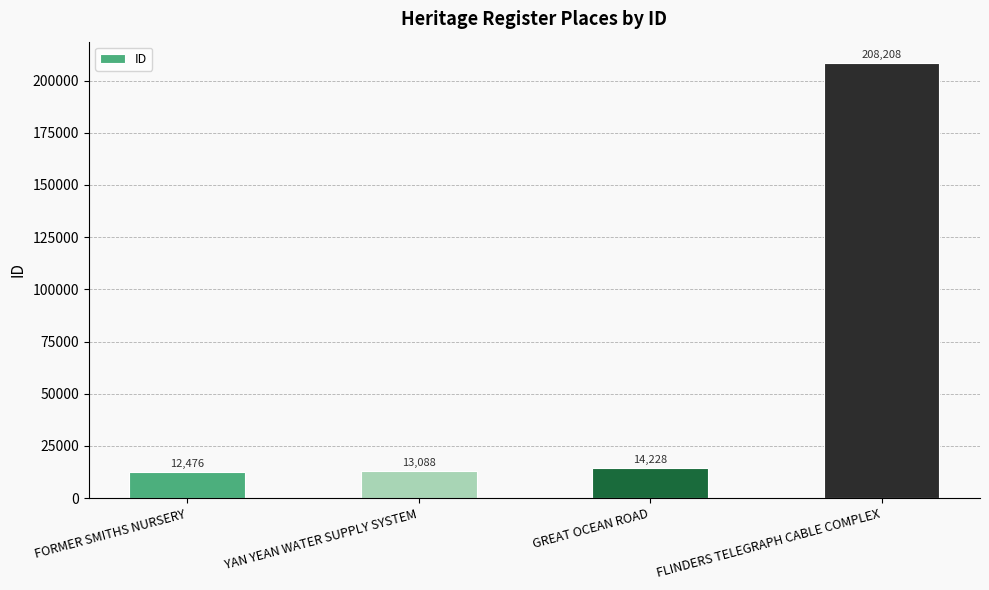

What is the greatest value displayed?

208208